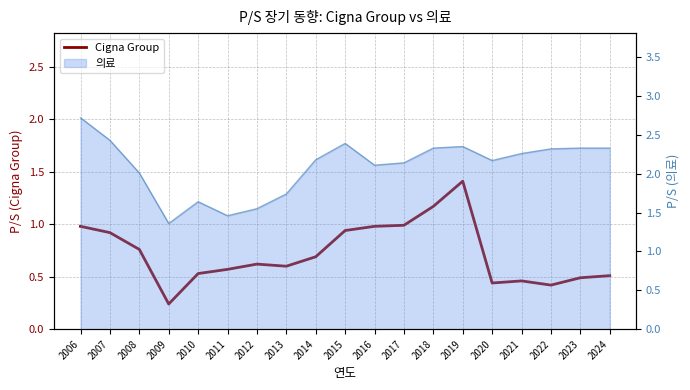

Rank the categories by value from lowest to highest.

2009, 2022, 2020, 2021, 2023, 2024, 2010, 2011, 2013, 2012, 2014, 2008, 2007, 2015, 2006, 2016, 2017, 2018, 2019